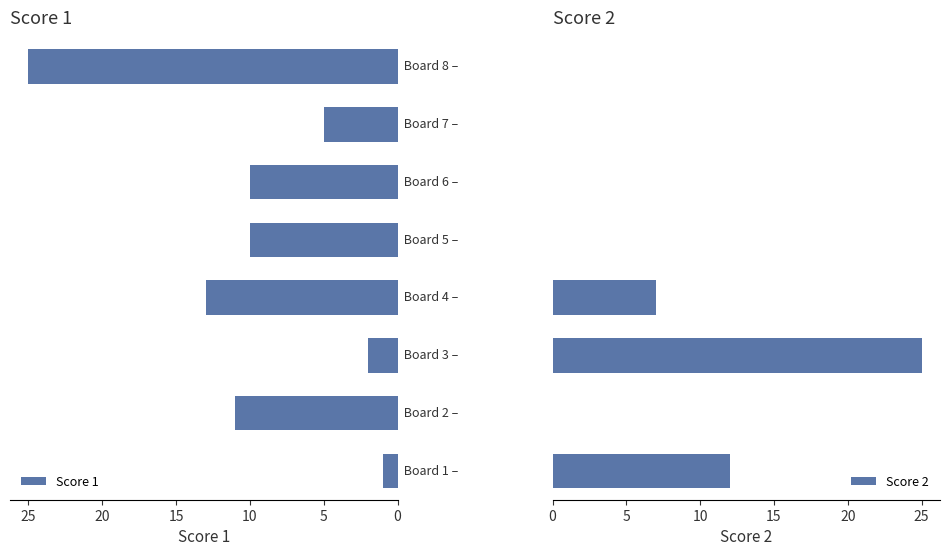

True or false: Score 1 has a value of 1 at 0.

False